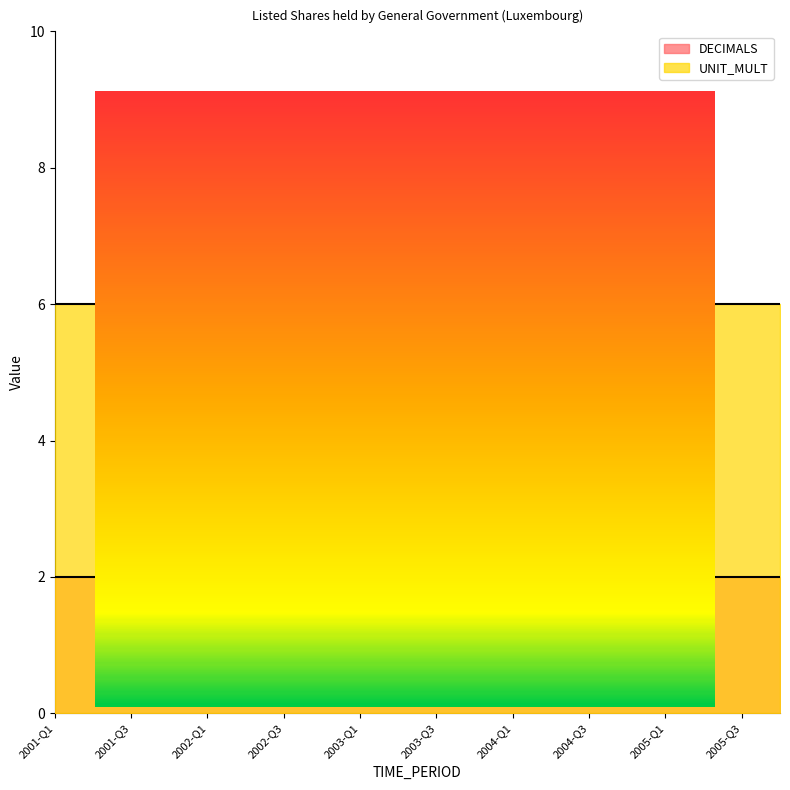

True or false: DECIMALS has a value of 2 at 2001-Q1.

True